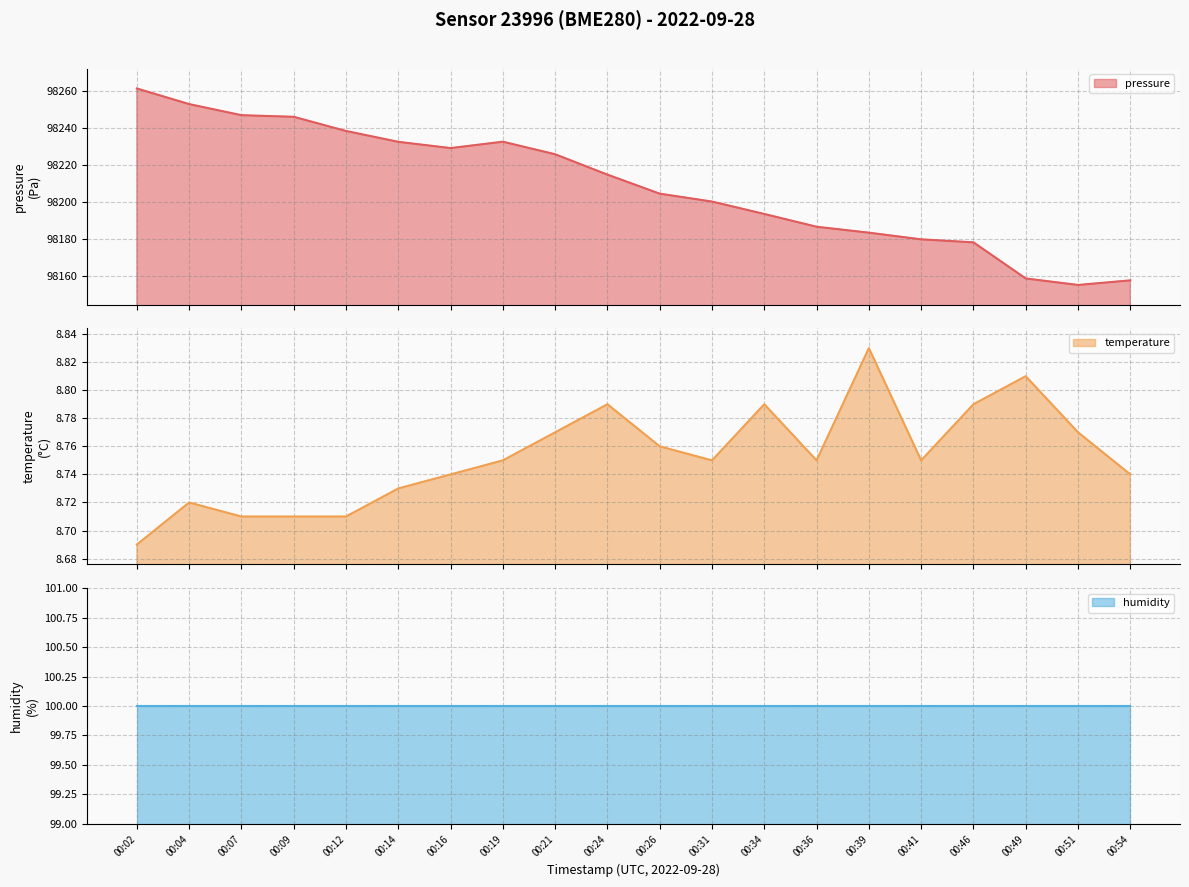

True or false: temperature and pressure intersect in this chart.

False